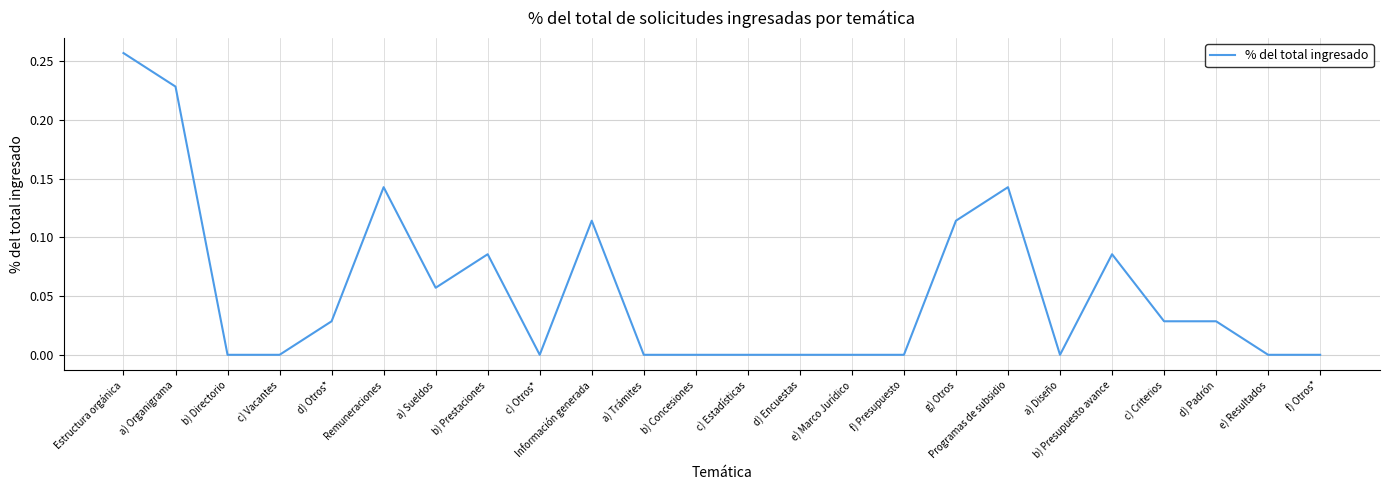

What position from the right is Estructura orgánica?

24